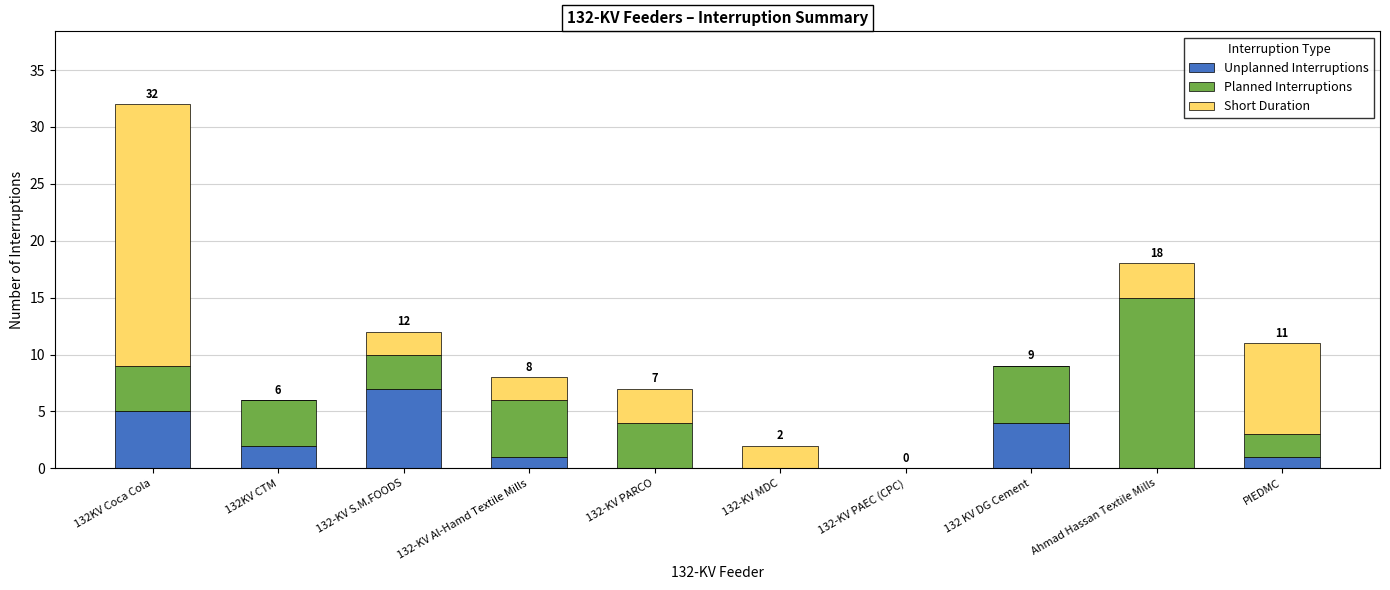

Is it true that Unplanned Interruptions equals 1 at 132 KV DG Cement?

False